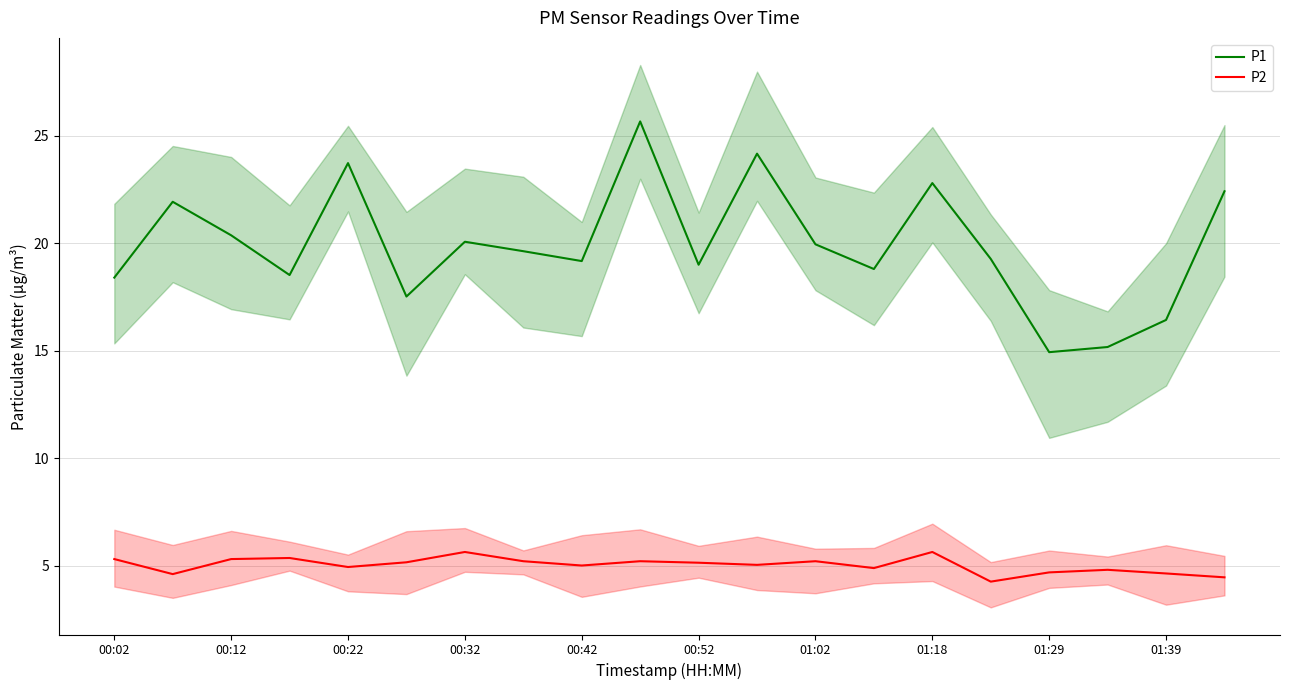

Is it true that P1 equals 33.0 at 00:32?

False